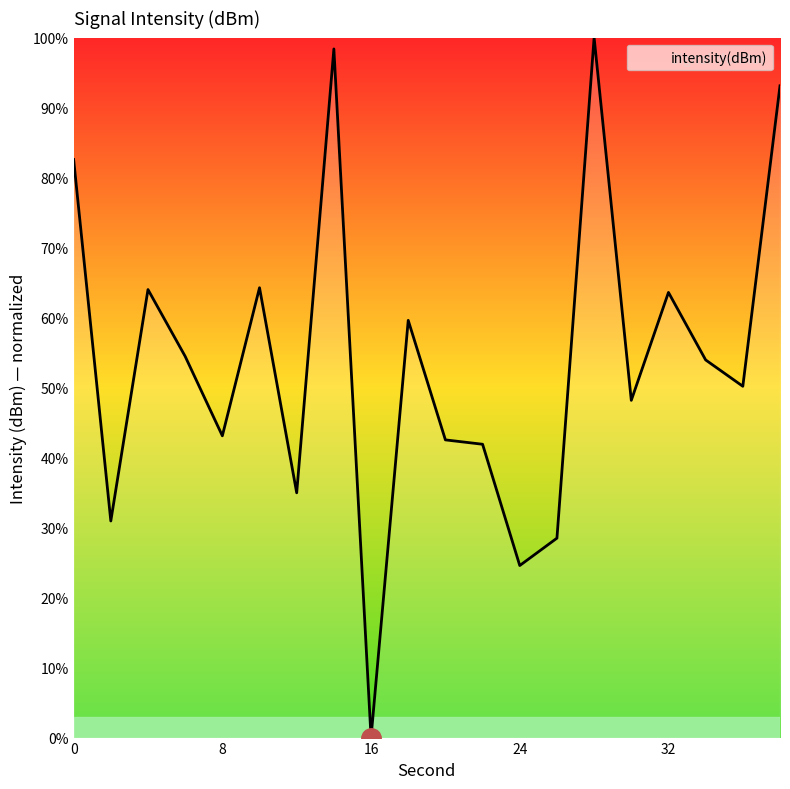

How many values are below 53?

10